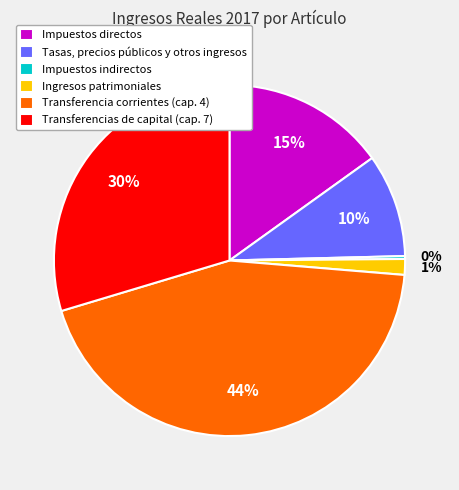

Approximately how many times larger is the value at Impuestos directos compared to Transferencias de capital (cap. 7)?

0.5